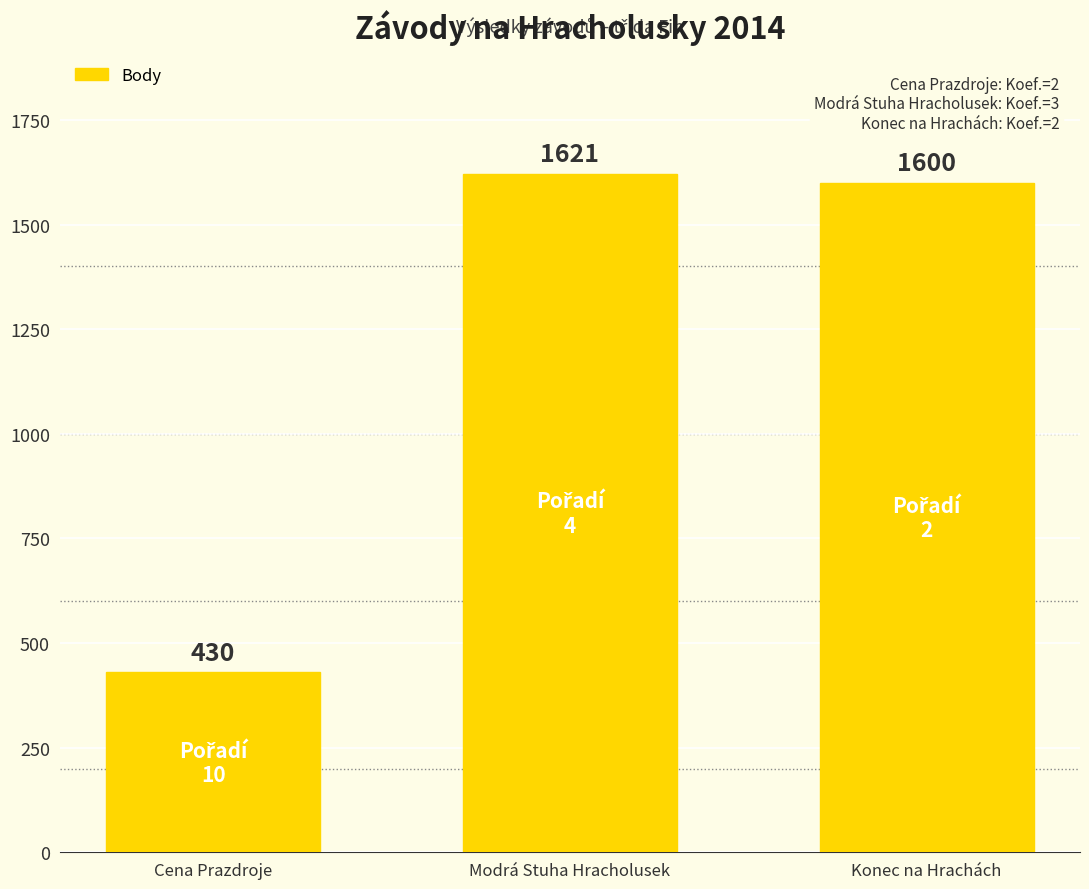

Reading left to right, transcribe all the data shown in this chart.

Cena Prazdroje=430	Modrá Stuha Hracholusek=1621	Konec na Hrachách=1600